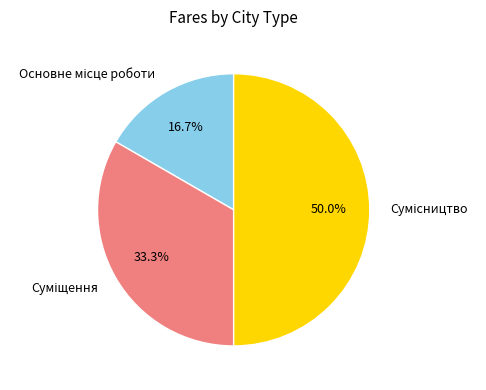

What percentage is the Основне місце роботи slice, to the nearest percent?

17%